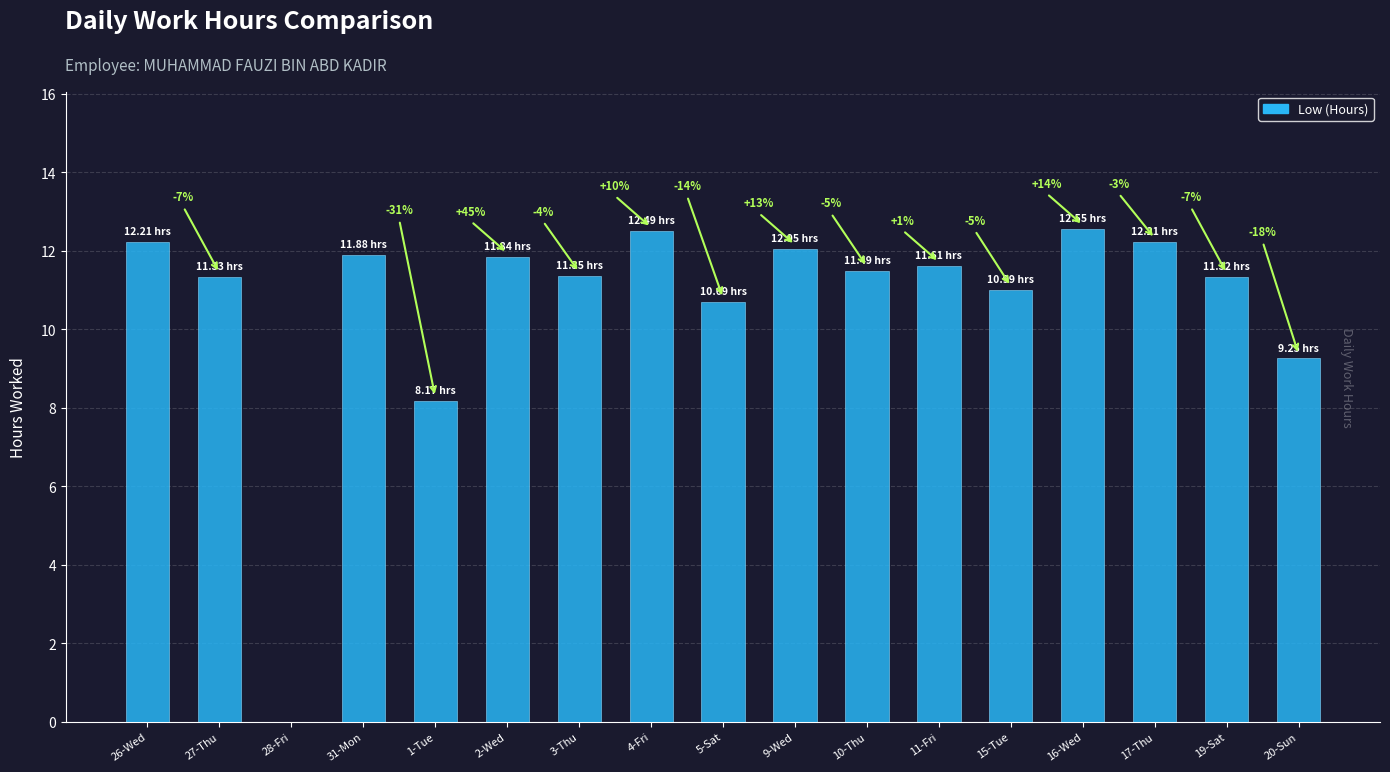

Reading right to left, extract all data points from this chart.

9.2	11.3	12.2	12.6	11.0	11.6	11.5	12.1	10.7	12.5	11.3	11.8	8.2	11.9	0.0	11.3	12.2